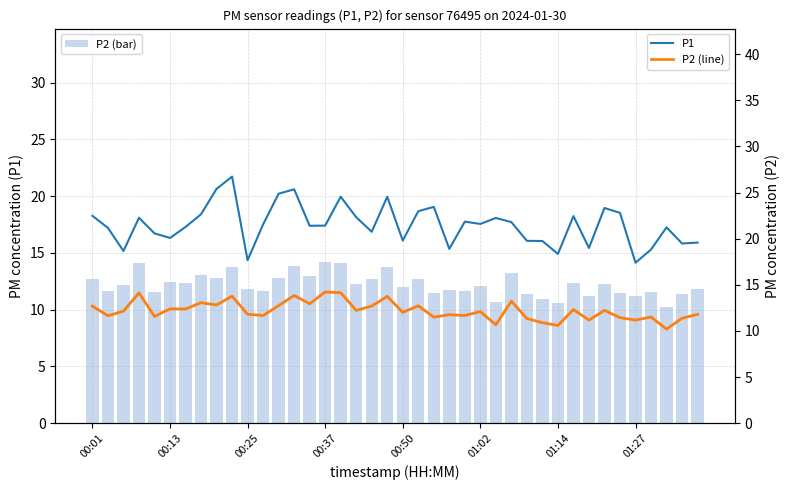

What is the difference between the highest and lowest values at 00:13?

9.5